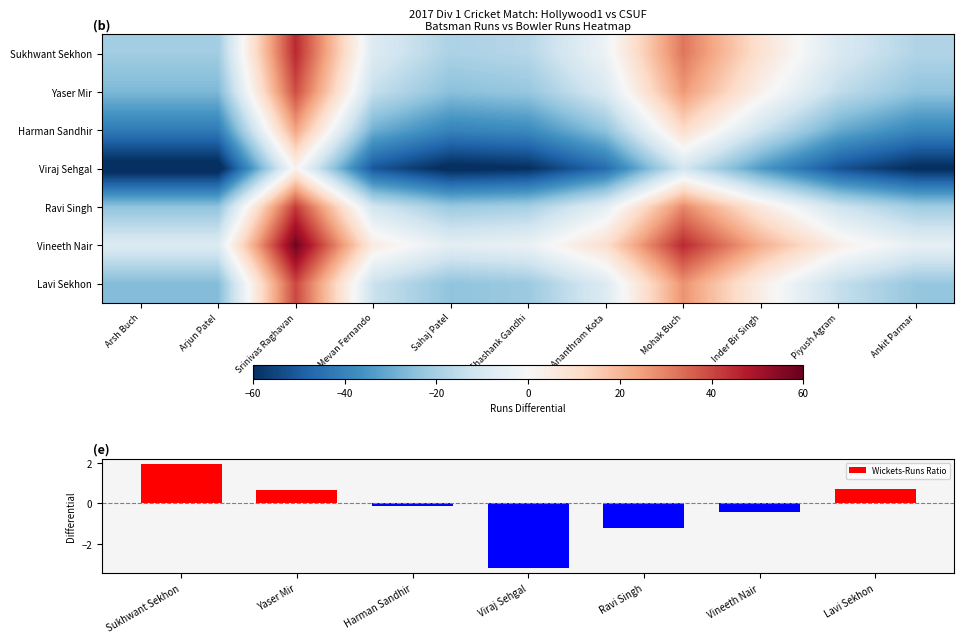

True or false: the data shows -21 at Arsh Buch.

True